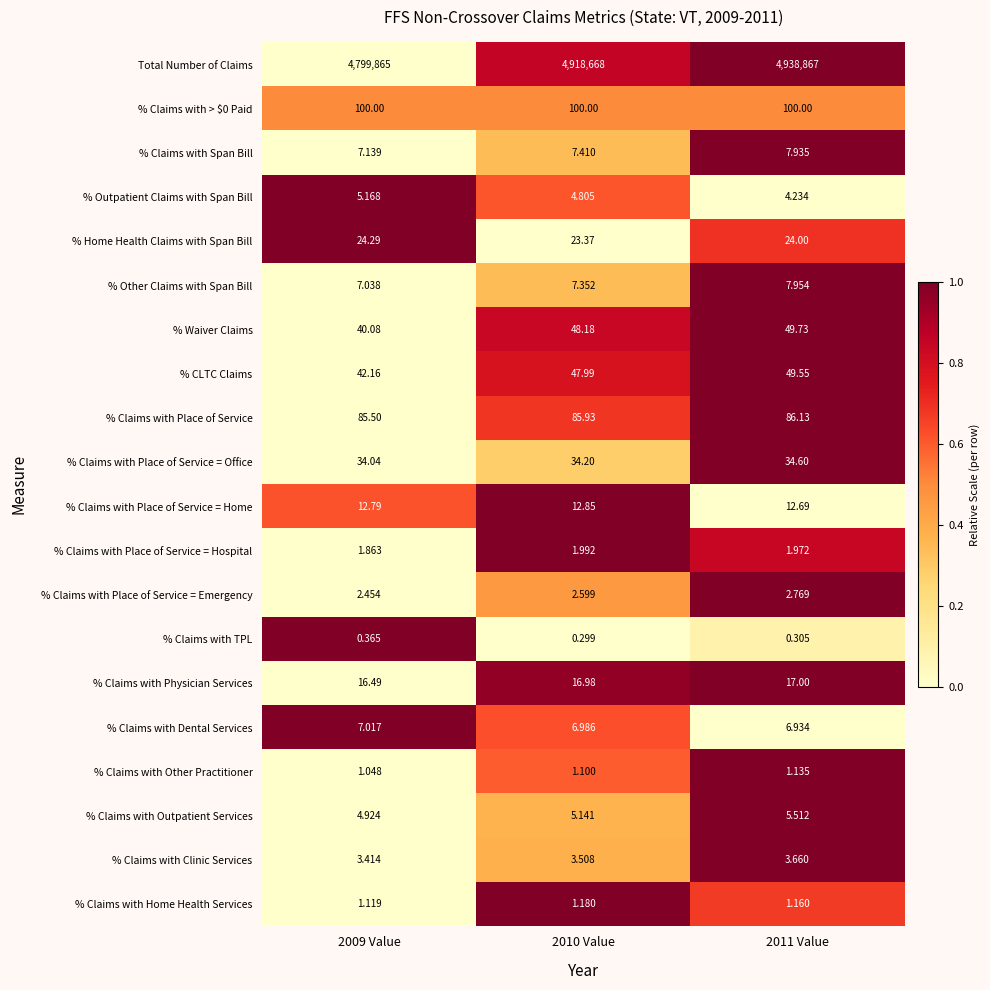

What is the spread (max minus min) of values at 2009 Value?

4799864.6